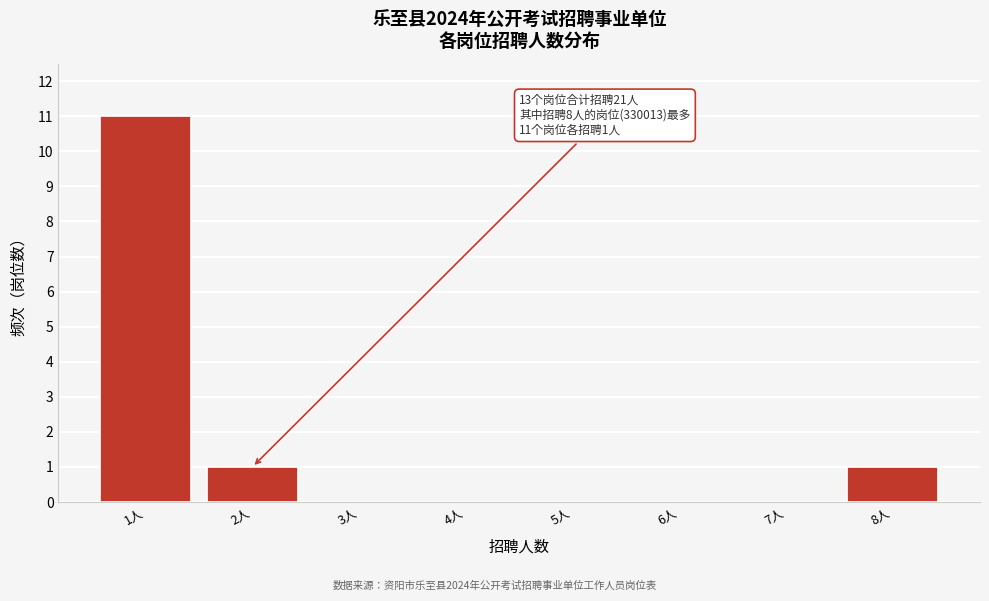

Which range on the x-axis has the tallest bar?

0.5 to 1.5